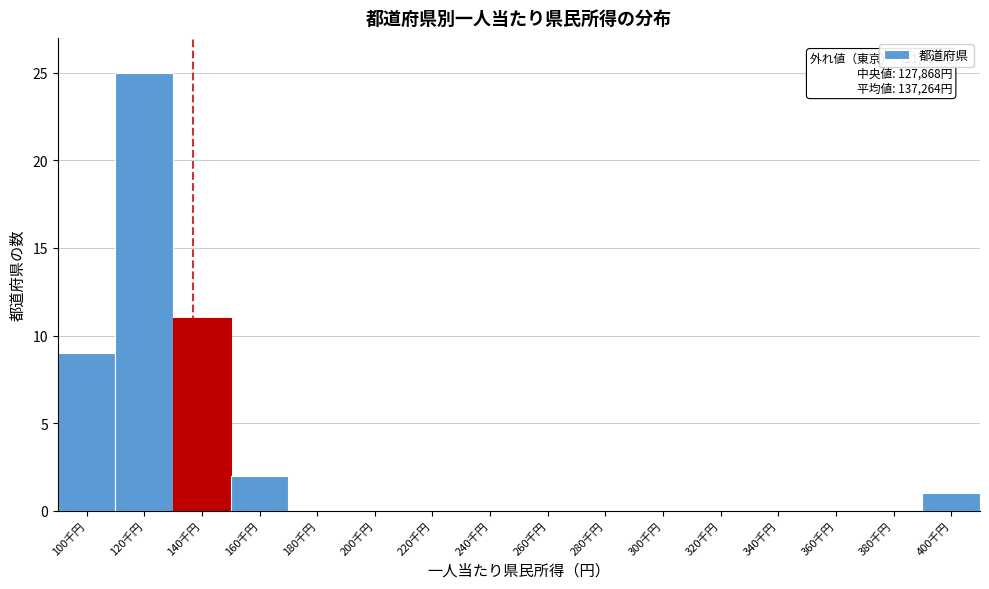

Reading left to right, transcribe all the data shown in this chart.

100千円=9	120千円=25	140千円=11	160千円=2	180千円=0	200千円=0	220千円=0	240千円=0	260千円=0	280千円=0	300千円=0	320千円=0	340千円=0	360千円=0	380千円=0	400千円=1